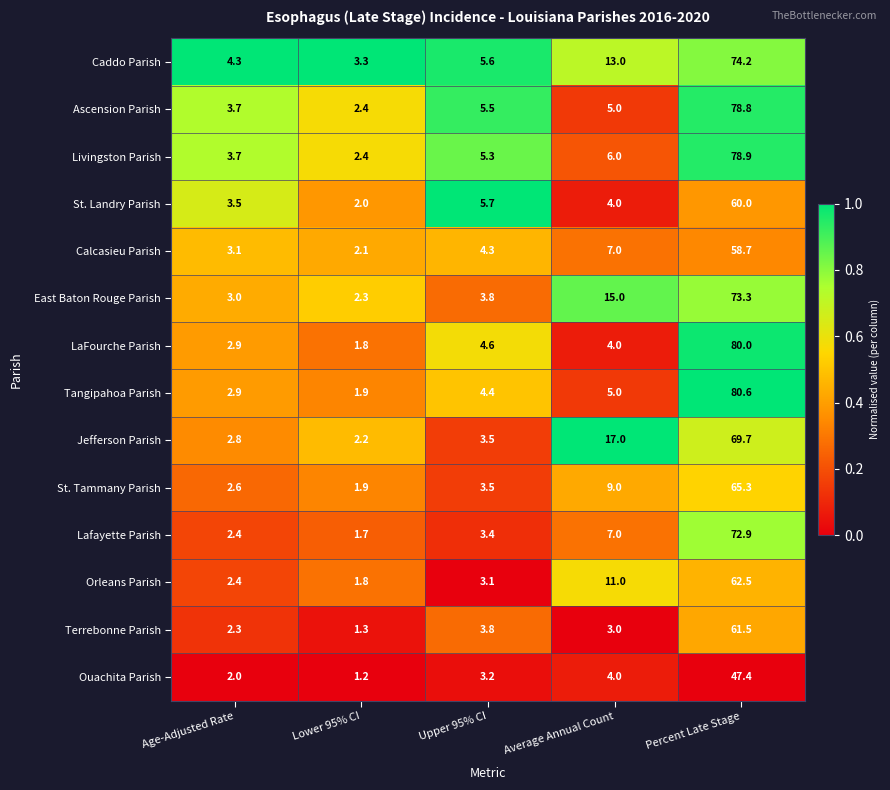

Which series has the widest spread of values?

Tangipahoa Parish